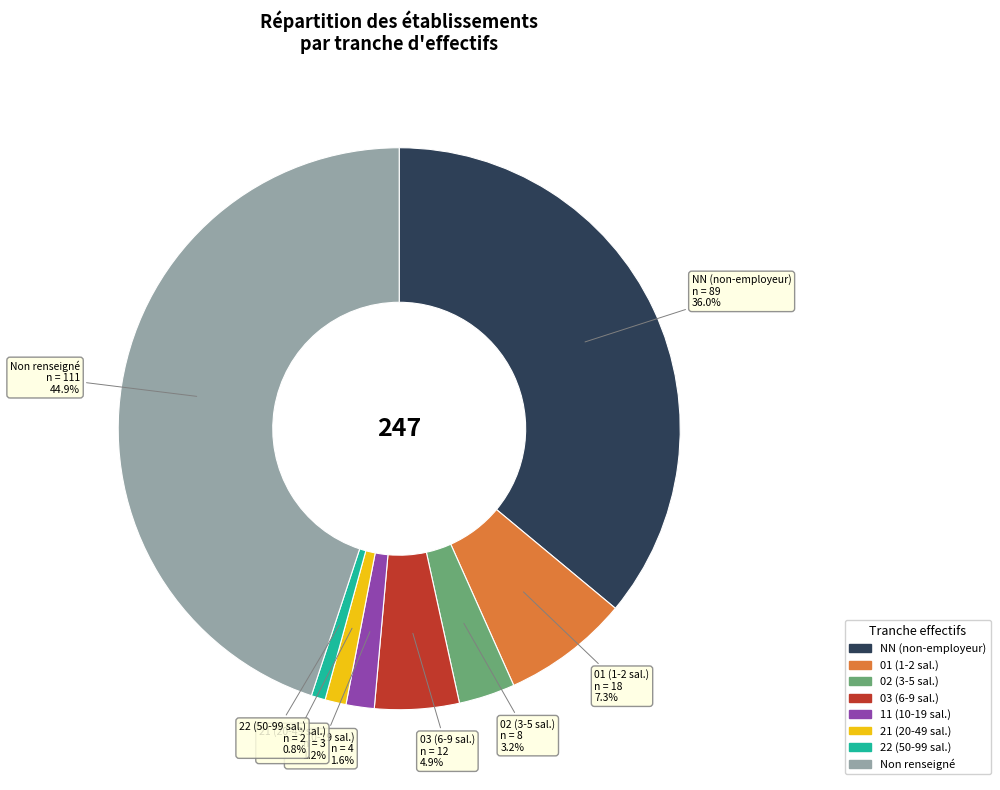

What is the ratio of the value at Non renseigné to the value at 03 (6-9 sal.)?

9.2